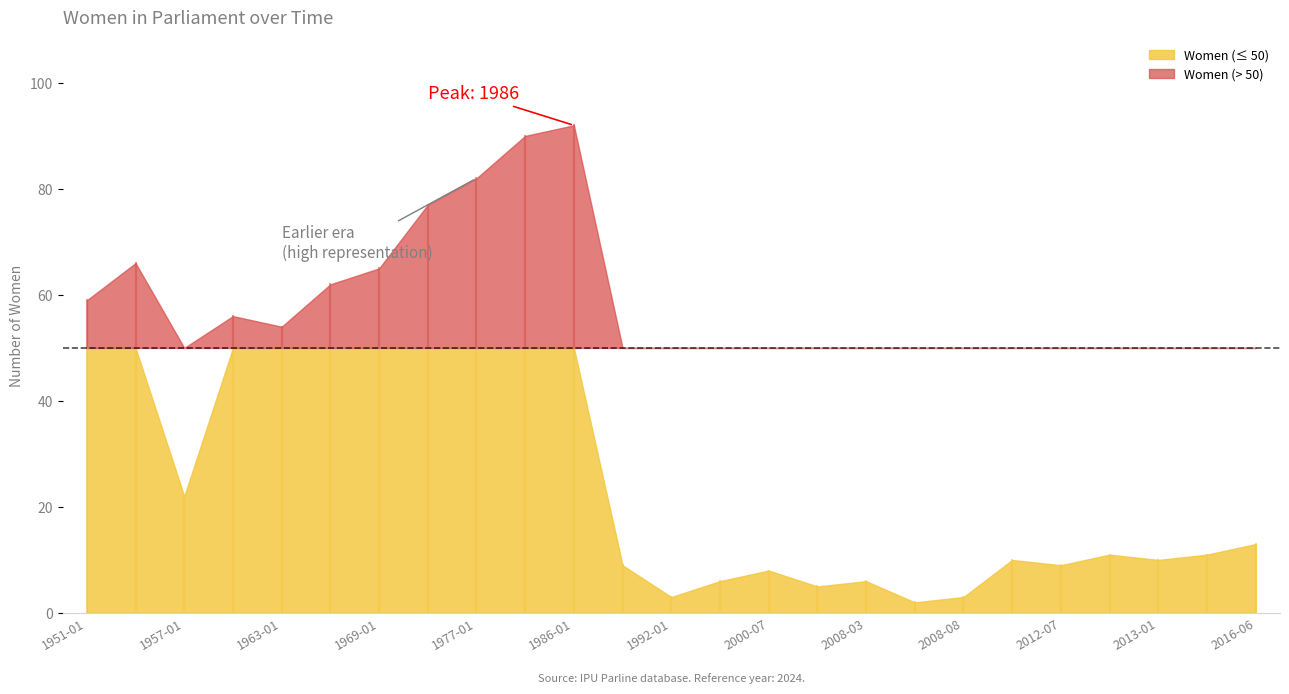

How many data points are less than 11?

11